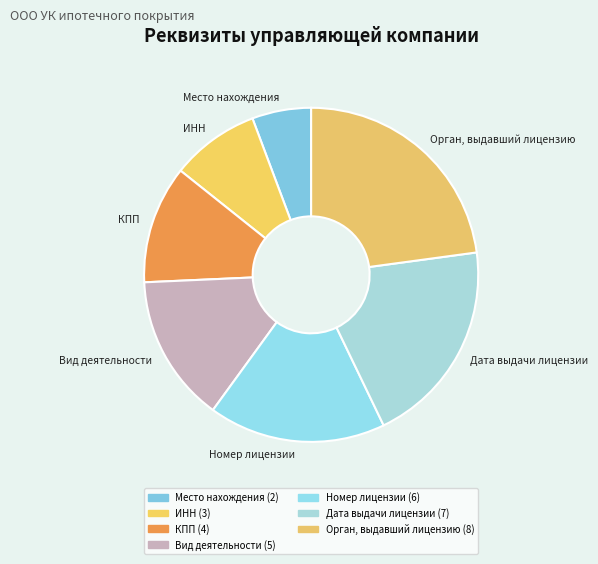

Which category has the biggest portion of the pie?

Орган, выдавший лицензию